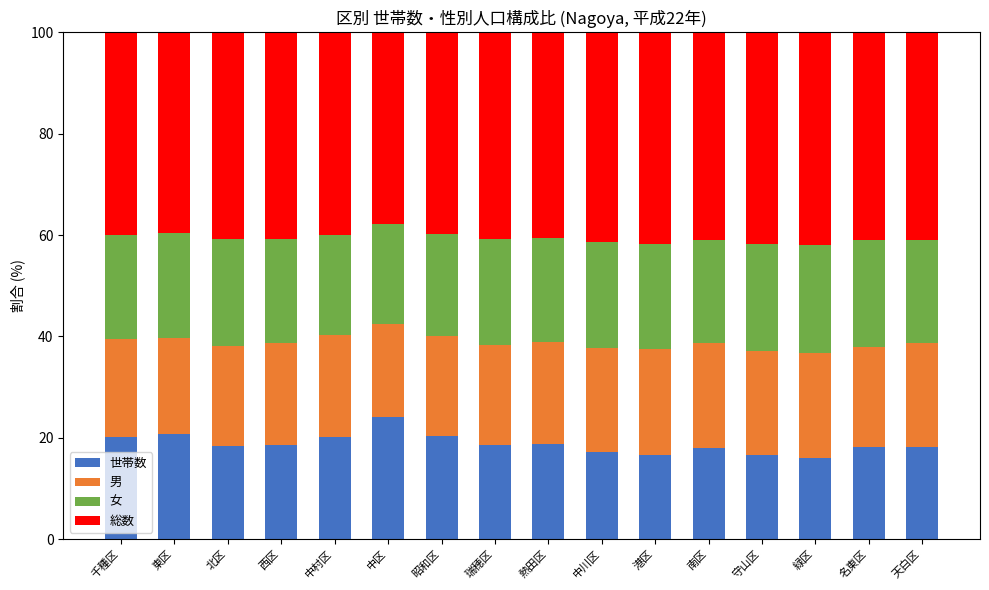

The value of 世帯数 at 瑞穂区 is 26.5. True or false?

False